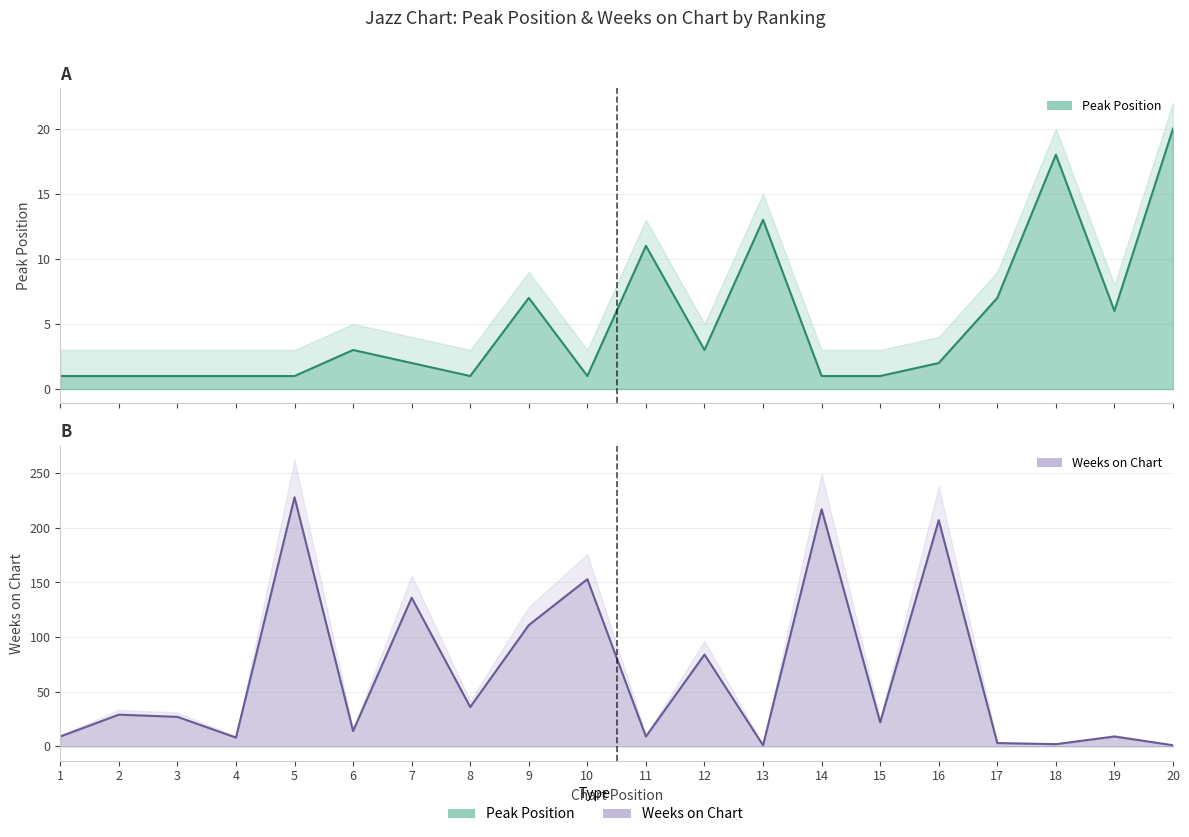

Where do Weeks on Chart and Peak Position first cross each other?

10 and 11